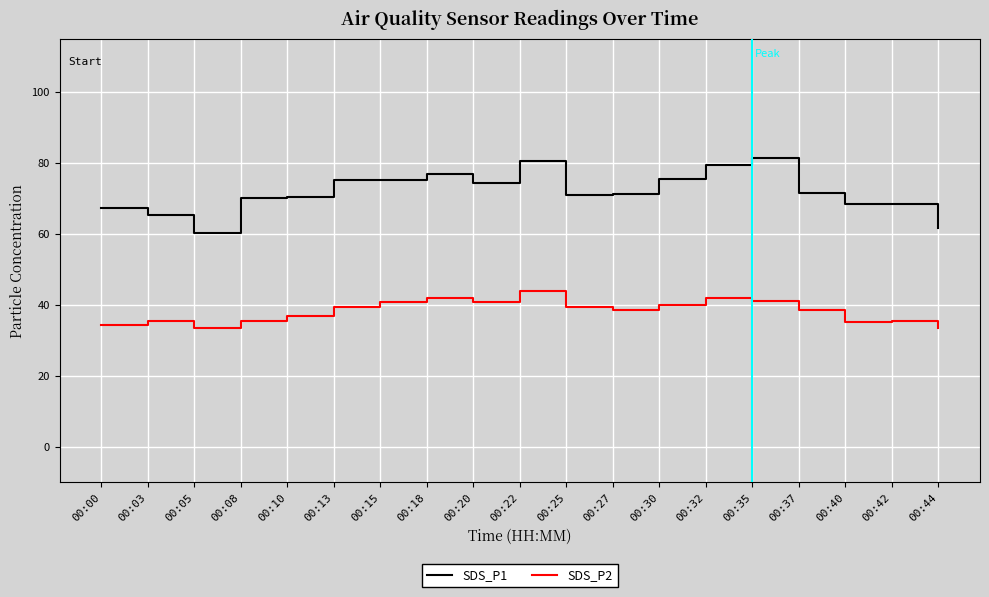

Which series has the widest spread of values?

SDS_P1